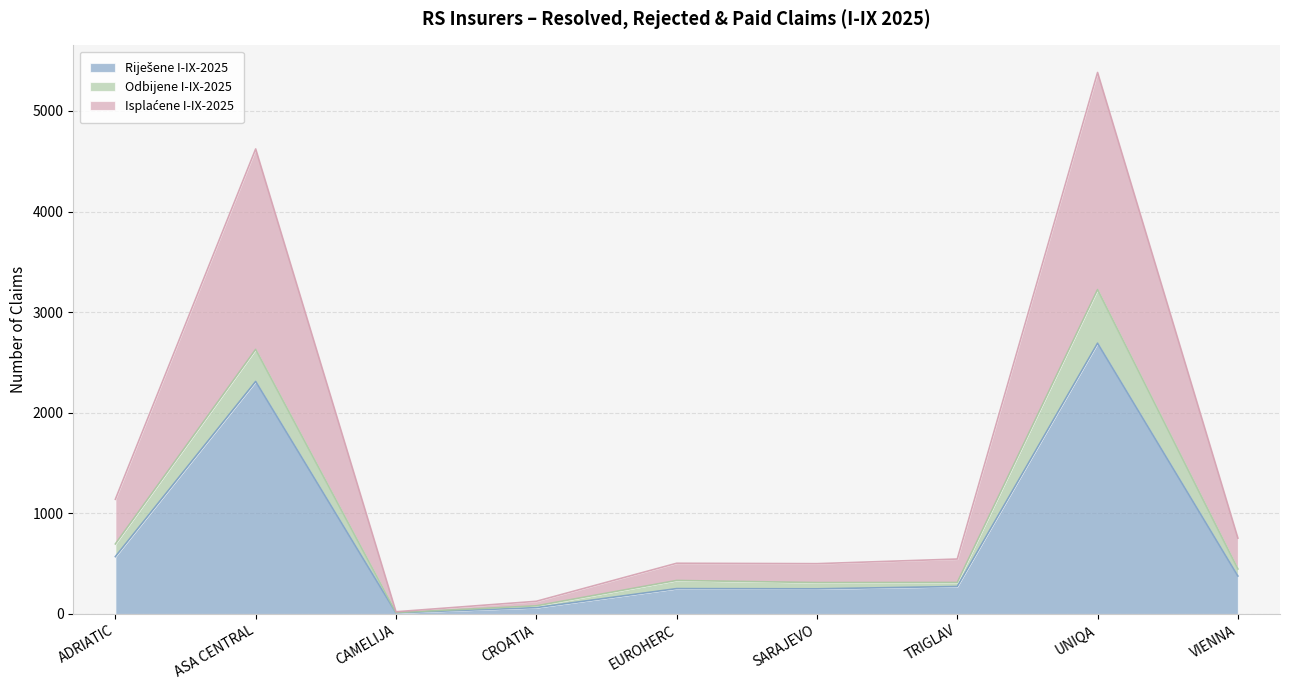

True or false: Riješene I-IX-2025 has more than 0 interior local peaks.

True